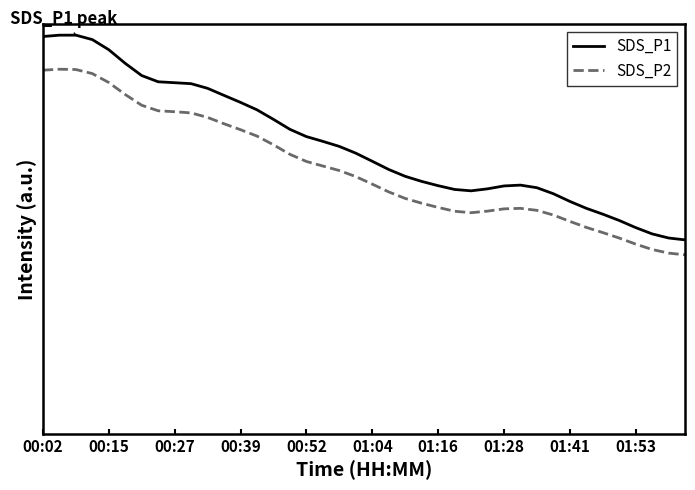

Rank the series by their maximum value, from lowest to highest.

SDS_P2, SDS_P1